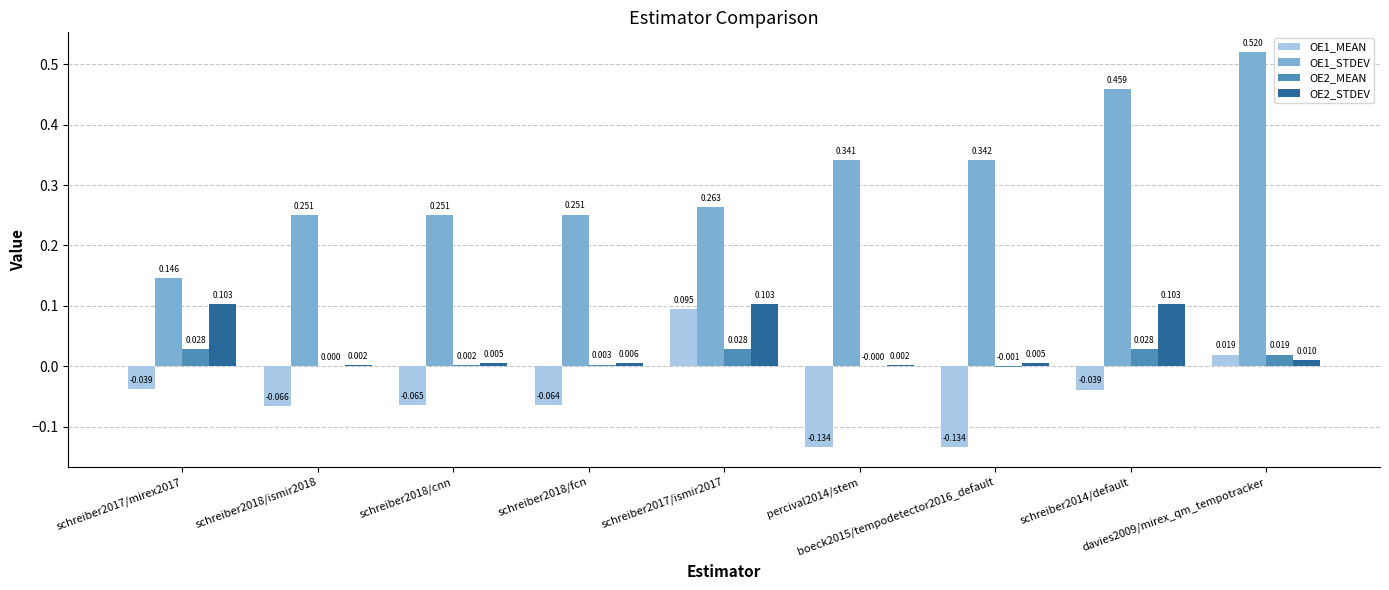

What are all the series names shown in the legend?

OE1_MEAN, OE1_STDEV, OE2_MEAN, OE2_STDEV